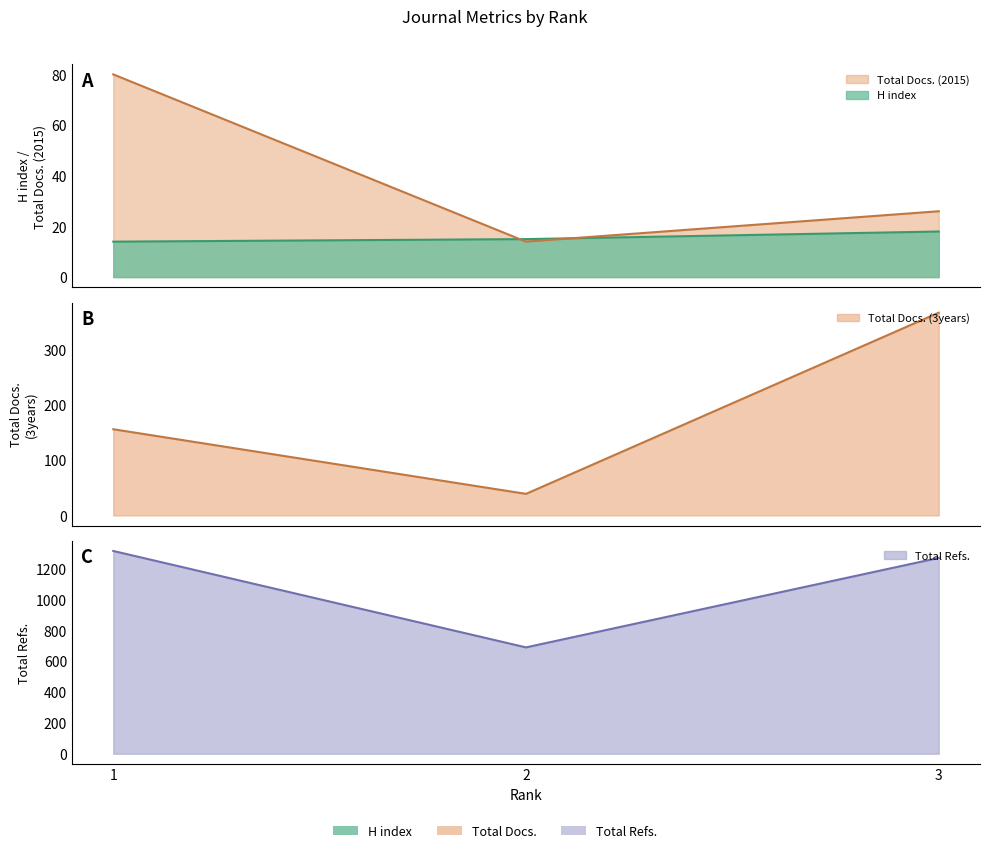

Rank the categories by Total Refs. value from lowest to highest.

2, 3, 1